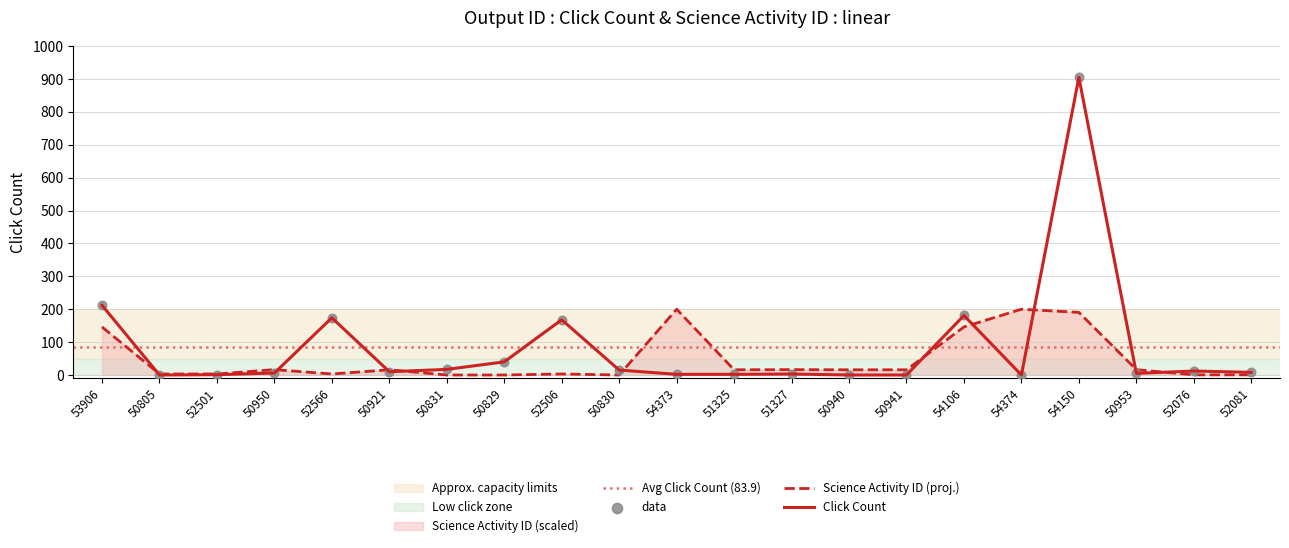

At how many categories does at least one series exceed 371?

1